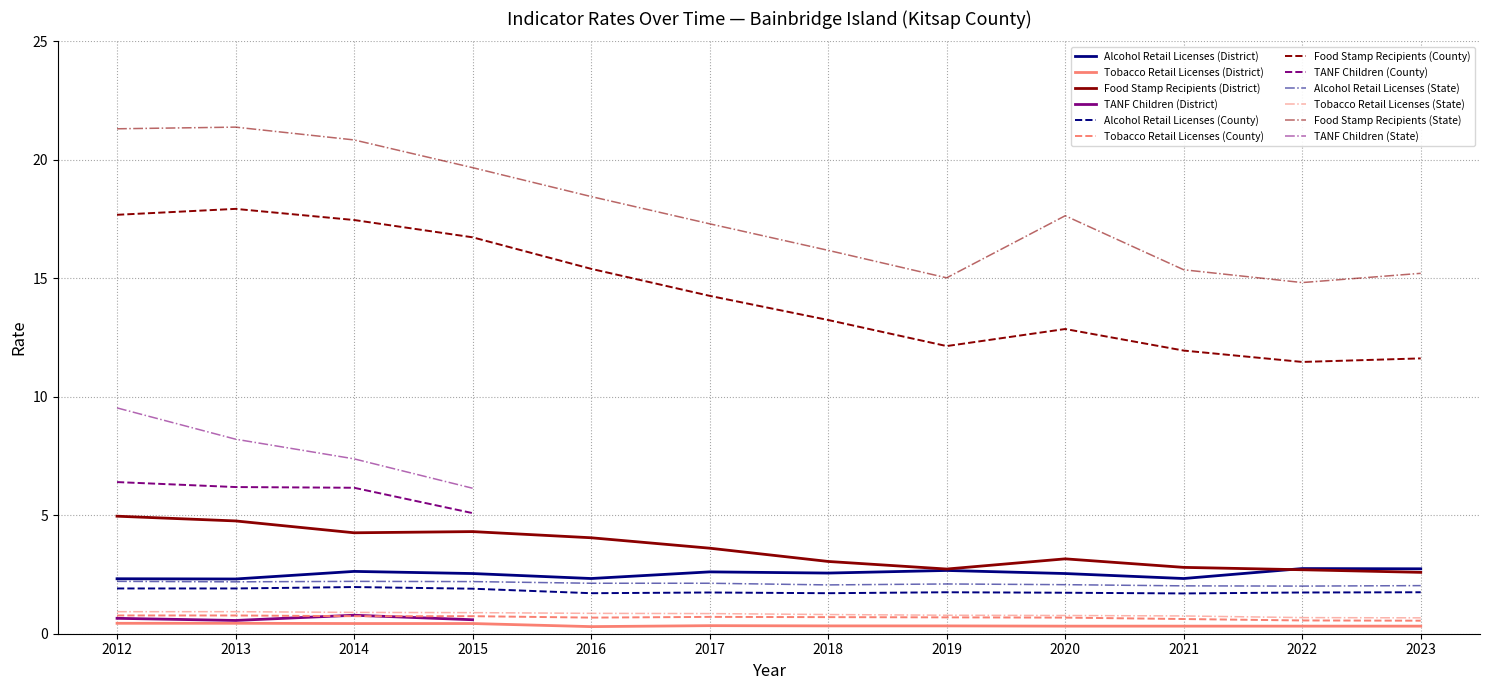

What is the maximum value for Tobacco Retail Licenses (State)?

0.9